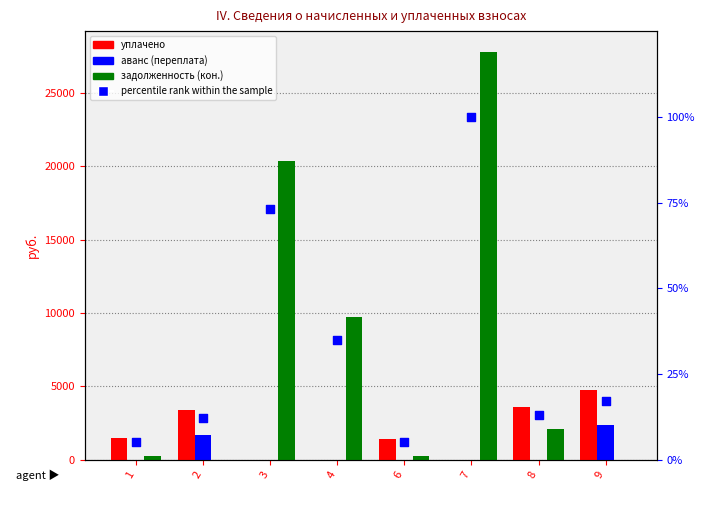

Is the value of аванс (переплата) at 8 greater than the value of задолженность (кон.) at 9?

No